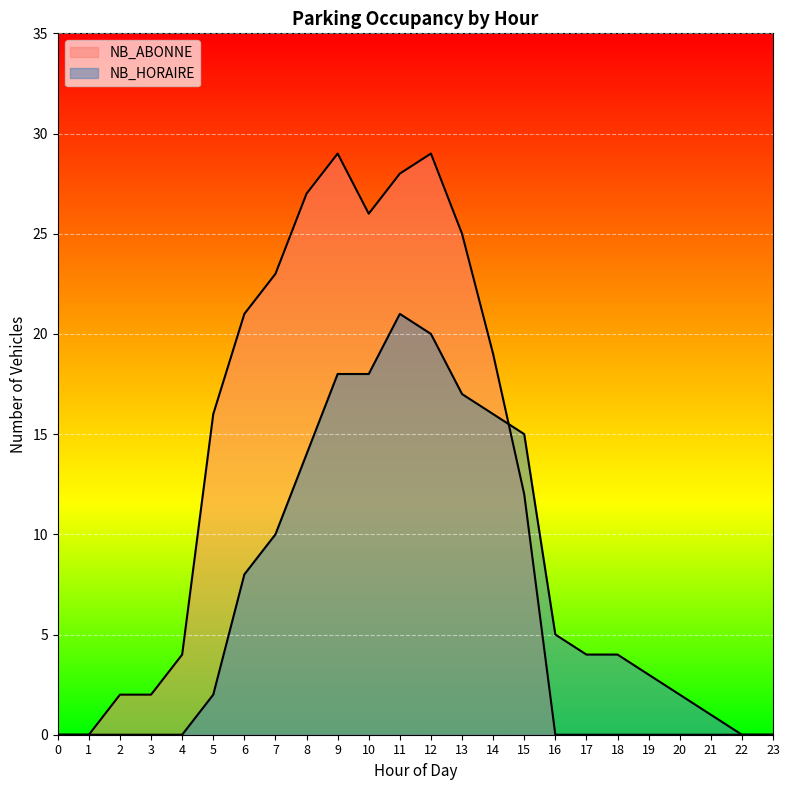

Which series changed the most between 9 and 23?

NB_ABONNE